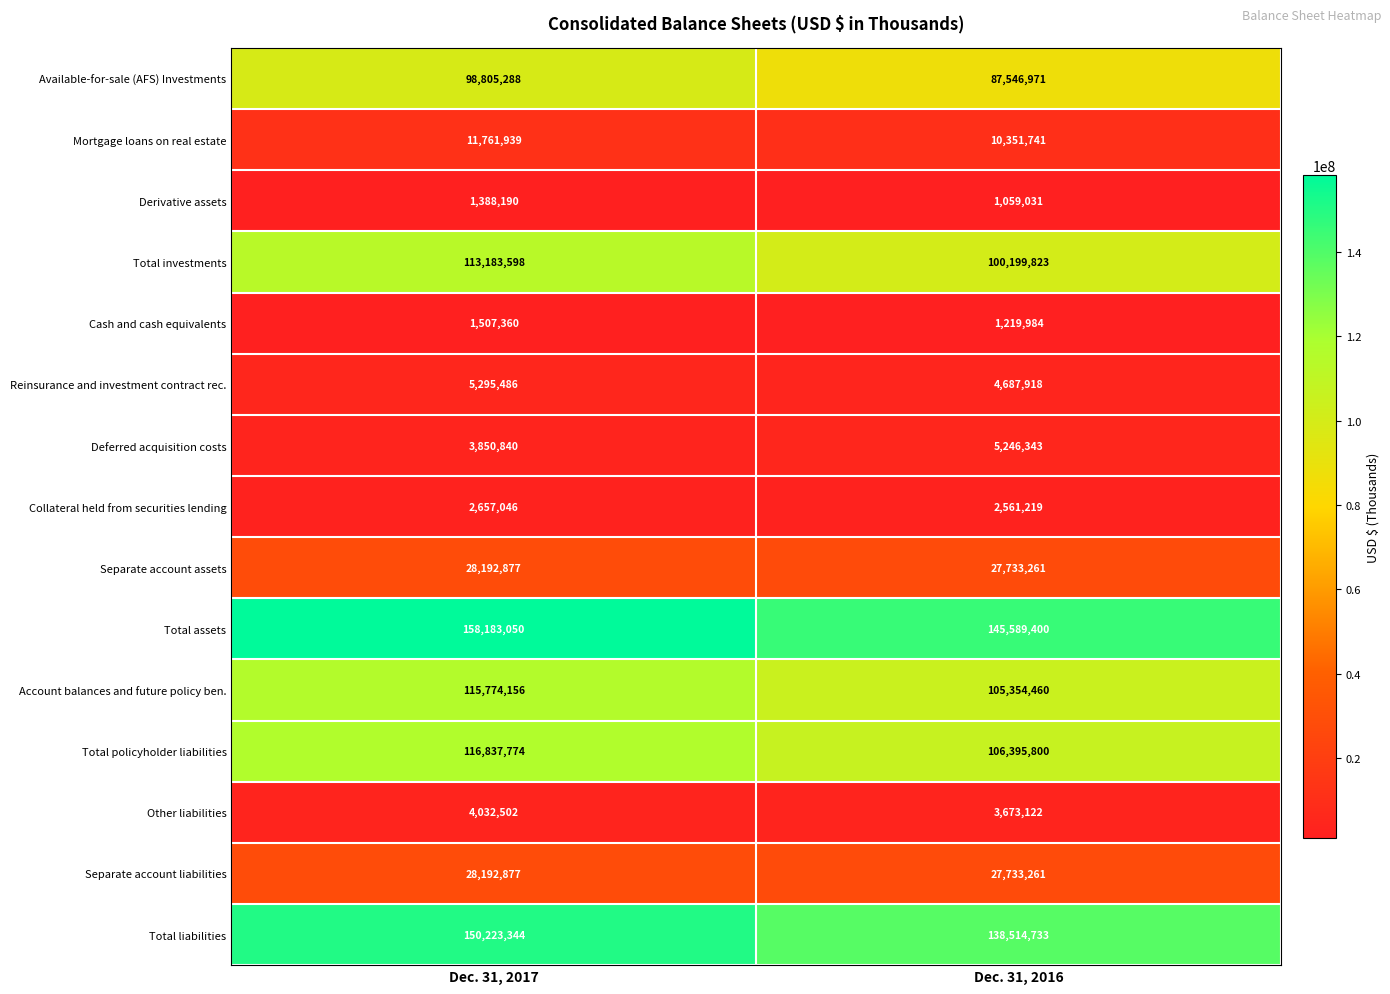

Between Dec. 31, 2017 and Dec. 31, 2016, which series saw the biggest shift?

Total investments